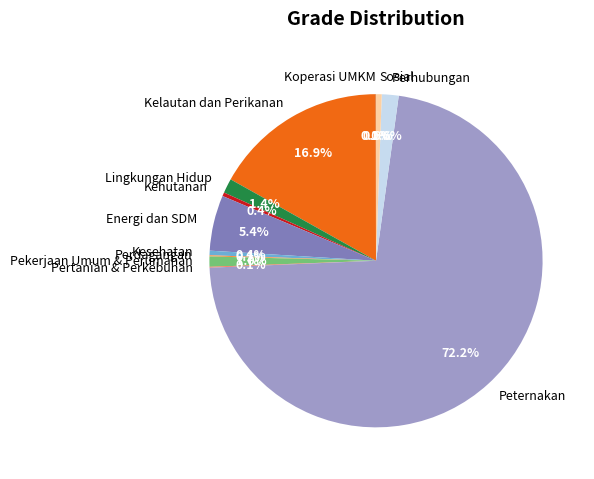

Does Peternakan represent more than half of the total?

Yes